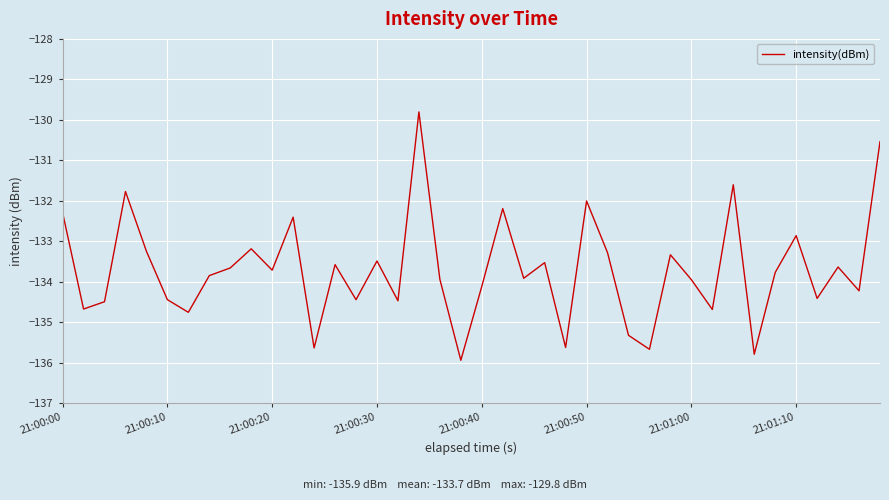

What is the maximum value shown in the chart?

-129.8